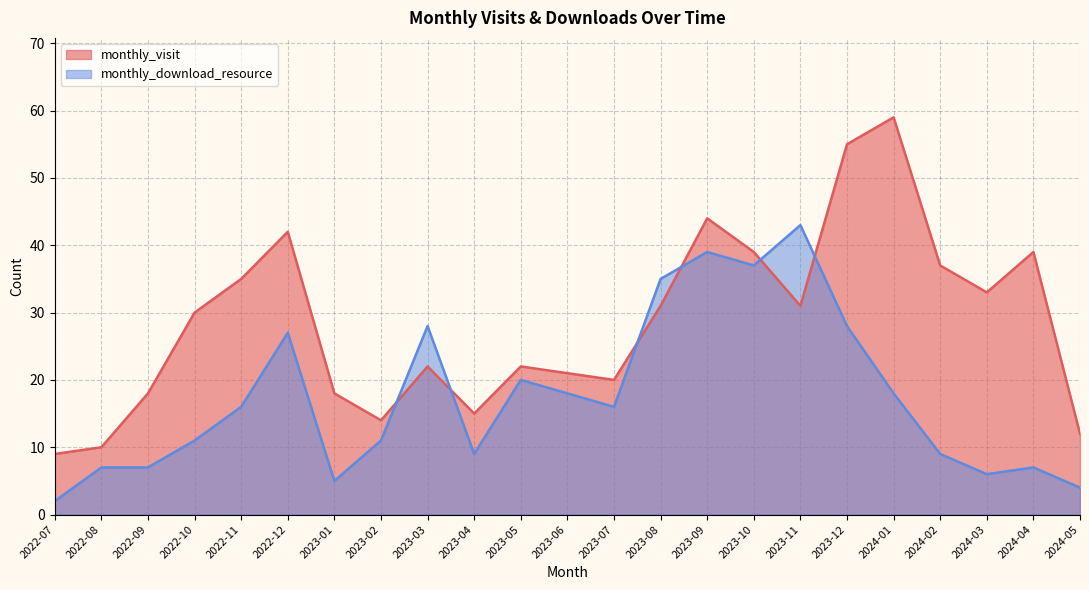

The value of monthly_visit at 2022-07 is 5. True or false?

False